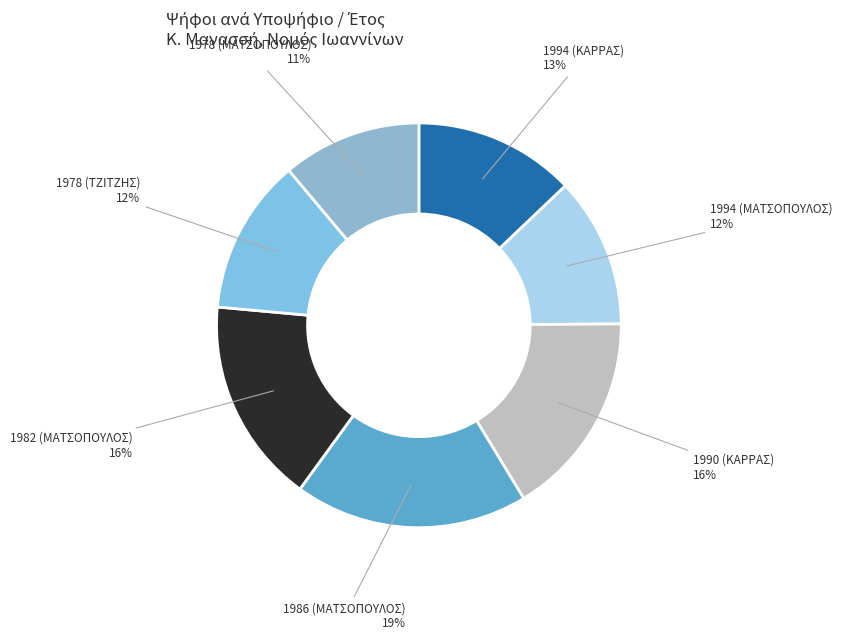

Count the number of slices in the pie.

7